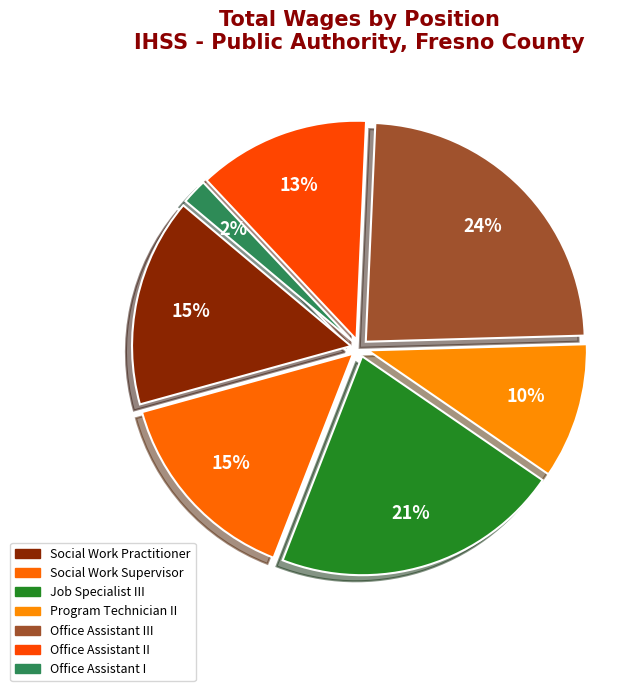

How many segments does this pie chart have?

7